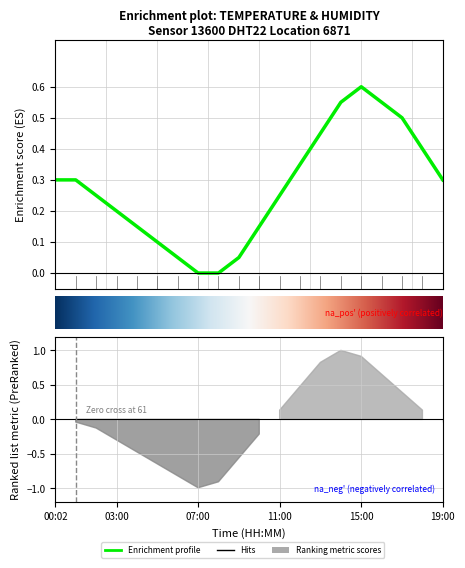

Which category has the highest value across all series?

15.0